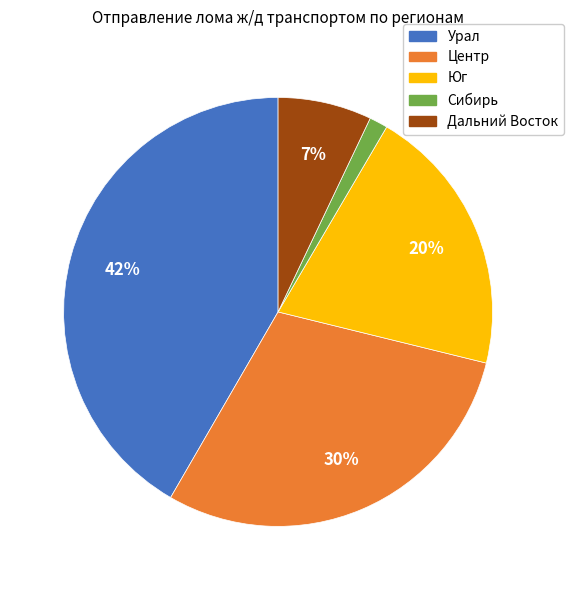

How many segments does this pie chart have?

5